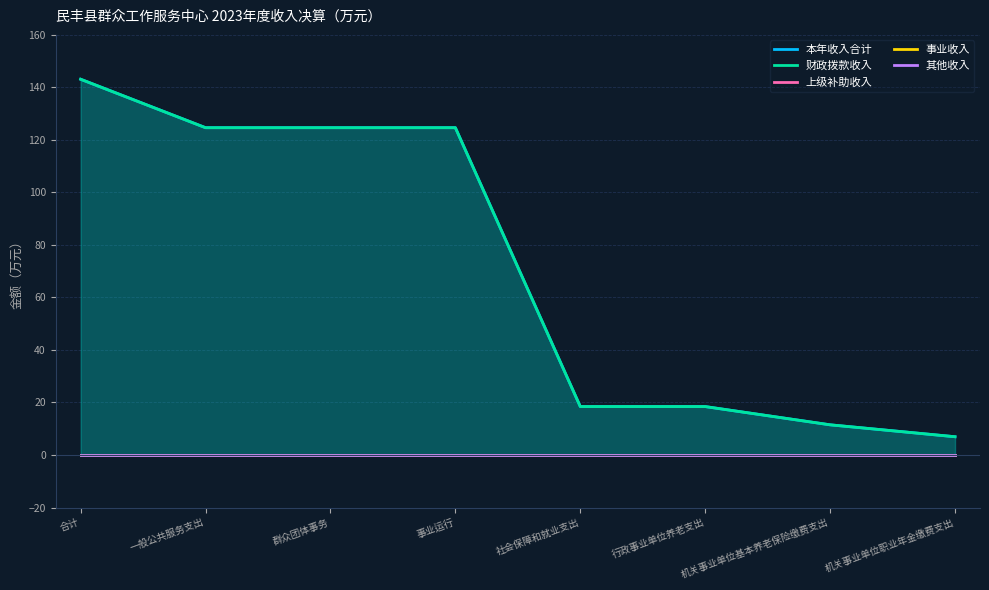

Which series has the largest range (max minus min)?

本年收入合计